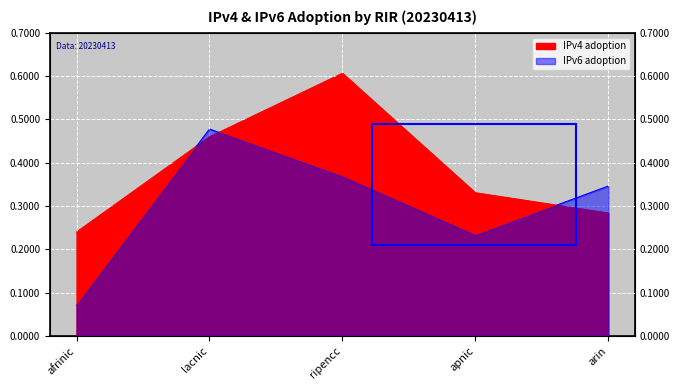

Reading left to right, list all the values displayed in this chart.

IPv4 adoption: 0.2	0.5	0.6	0.3	0.3
IPv6 adoption: 0.1	0.5	0.4	0.2	0.3